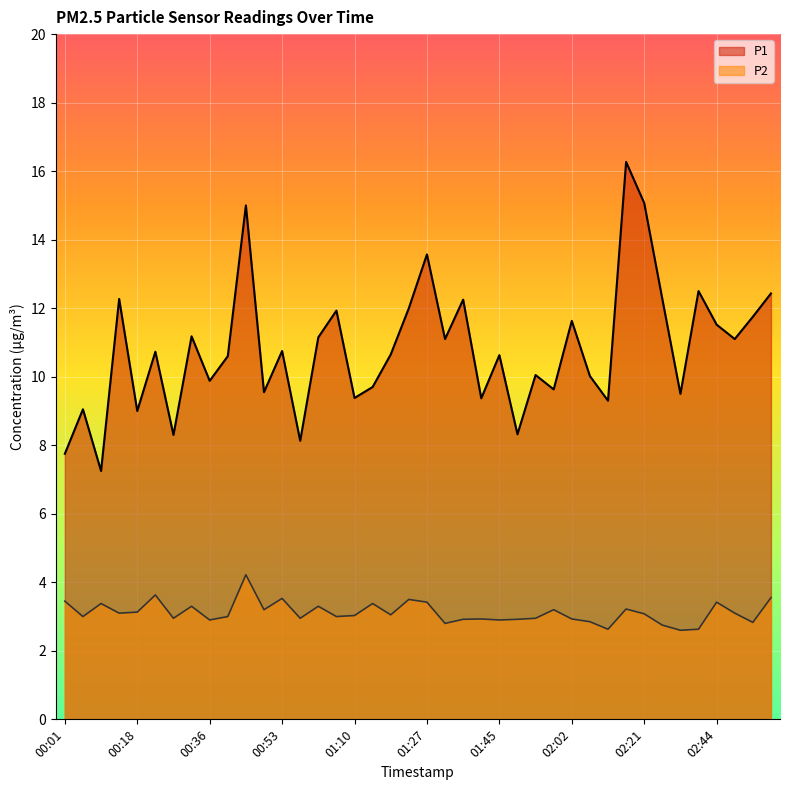

Reading right to left, transcribe all the data shown in this chart.

P1: 02:58=12.4	02:54=11.8	02:49=11.1	02:44=11.5	02:40=12.5	02:35=9.5	02:30=12.3	02:21=15.1	02:16=16.3	02:11=9.3	02:07=10.0	02:02=11.6	01:58=9.6	01:54=10.1	01:49=8.3	01:45=10.6	01:40=9.4	01:36=12.2	01:31=11.1	01:27=13.6	01:23=12.0	01:19=10.7	01:14=9.7	01:10=9.4	01:06=11.9	01:01=11.2	00:57=8.1	00:53=10.8	00:49=9.6	00:44=15.0	00:40=10.6	00:36=9.9	00:31=11.2	00:27=8.3	00:23=10.7	00:18=9.0	00:14=12.3	00:10=7.2	00:05=9.1	00:01=7.8
P2: 02:58=3.5	02:54=2.8	02:49=3.1	02:44=3.4	02:40=2.6	02:35=2.6	02:30=2.8	02:21=3.1	02:16=3.2	02:11=2.6	02:07=2.9	02:02=2.9	01:58=3.2	01:54=3.0	01:49=2.9	01:45=2.9	01:40=2.9	01:36=2.9	01:31=2.8	01:27=3.4	01:23=3.5	01:19=3.0	01:14=3.4	01:10=3.0	01:06=3.0	01:01=3.3	00:57=3.0	00:53=3.5	00:49=3.2	00:44=4.2	00:40=3.0	00:36=2.9	00:31=3.3	00:27=3.0	00:23=3.6	00:18=3.1	00:14=3.1	00:10=3.4	00:05=3.0	00:01=3.5